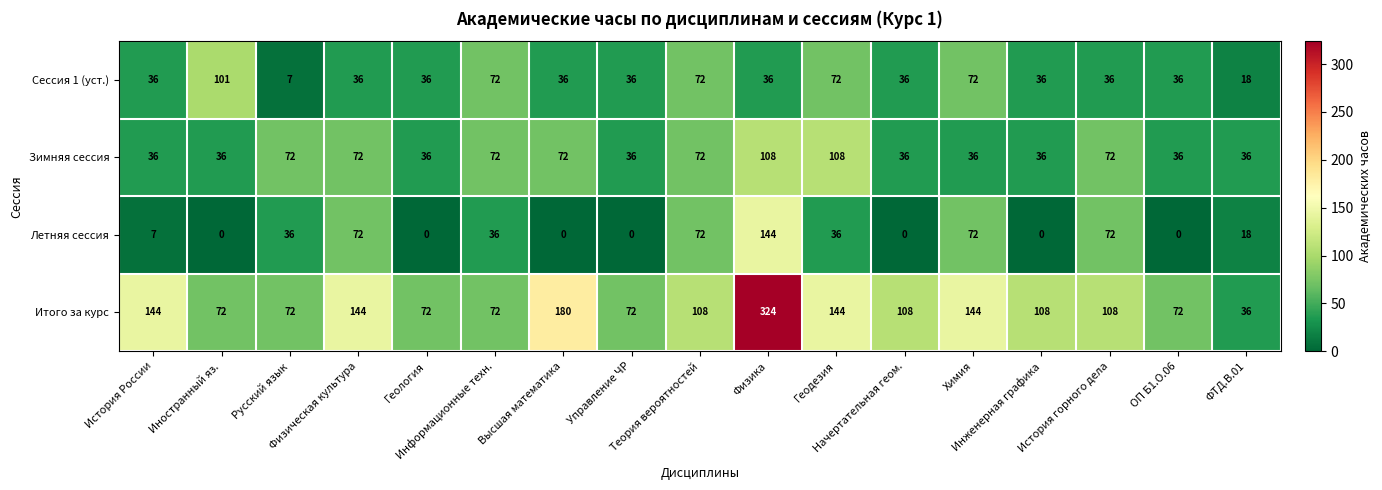

What is the sum of all Сессия 1 (уст.) values?

774